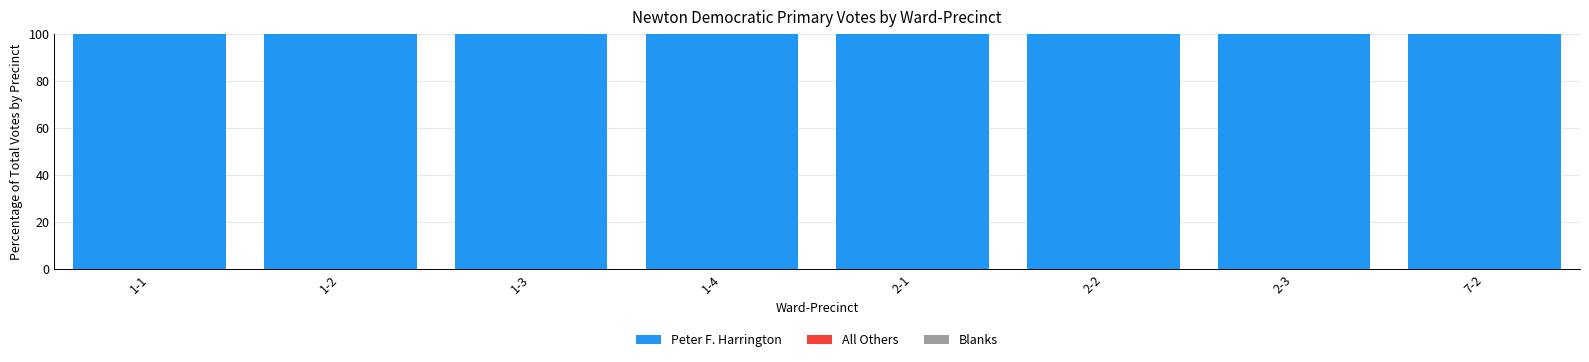

Reading left to right, list all the values displayed in this chart.

Peter F. Harrington: 1-1=100	1-2=100	1-3=100	1-4=100	2-1=100	2-2=100	2-3=100	7-2=100
All Others: 1-1=0	1-2=0	1-3=0	1-4=0	2-1=0	2-2=0	2-3=0	7-2=0
Blanks: 1-1=0	1-2=0	1-3=0	1-4=0	2-1=0	2-2=0	2-3=0	7-2=0